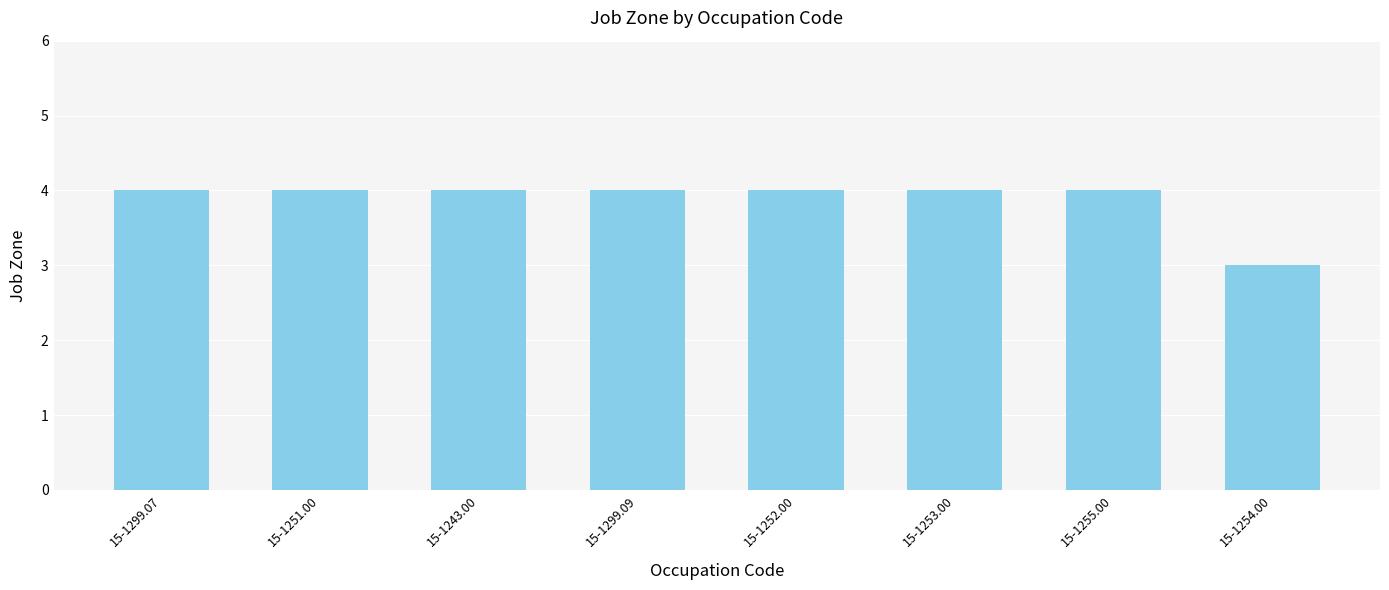

Where is the data nearest to the value 3?

15-1254.00